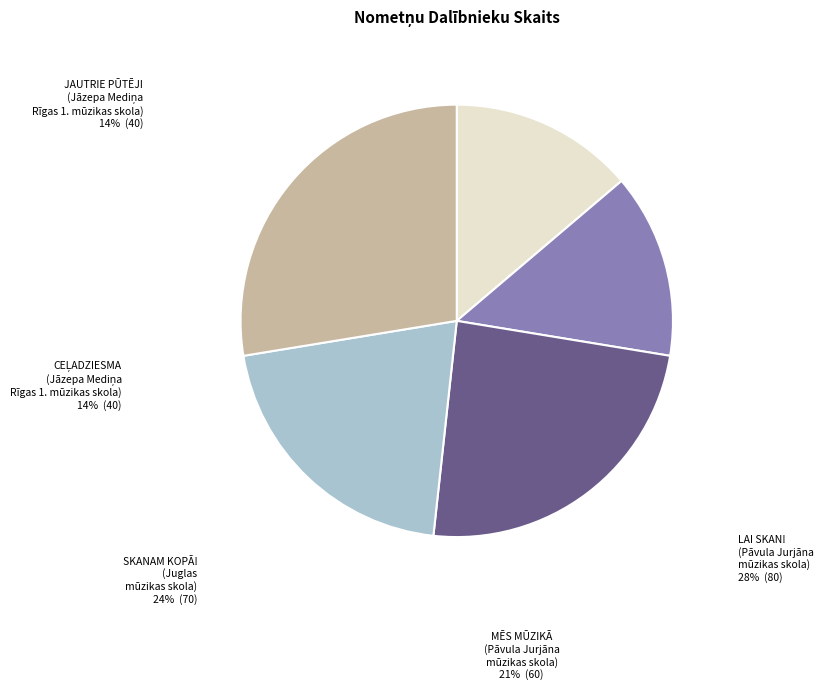

Rank the categories by value from highest to lowest.

Lai skan!
(Pāvula Jurjāna
mūzikas skola), Skanam kopā!
(Juglas mūzikas skola), Mēs mūzikā
(Pāvula Jurjāna
mūzikas skola), Jautrie pūtēji
(Jāzepa Mediņa
Rīgas 1.mūzikas skola), Ceļadziesma
(Jāzepa Mediņa
Rīgas 1.mūzikas skola)